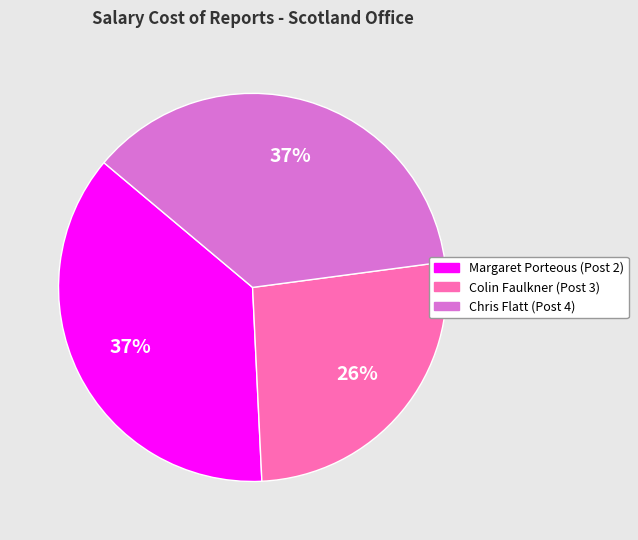

What percentage is the Colin Faulkner (Post 3) slice, to the nearest percent?

26%